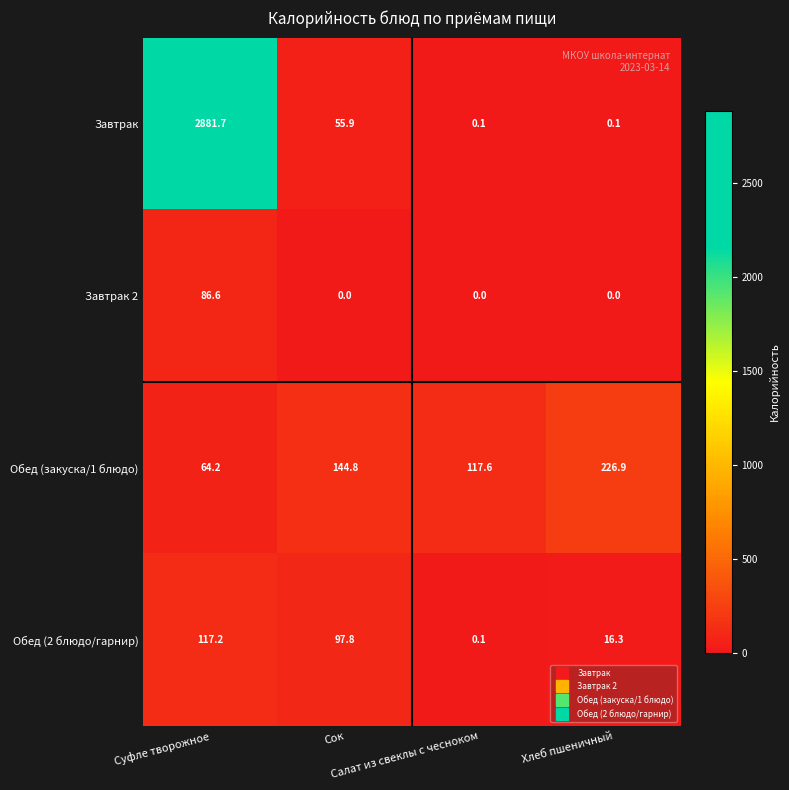

List the series in order of their peak value, lowest first.

Завтрак 2, Обед (2 блюдо/гарнир), Обед (закуска/1 блюдо), Завтрак